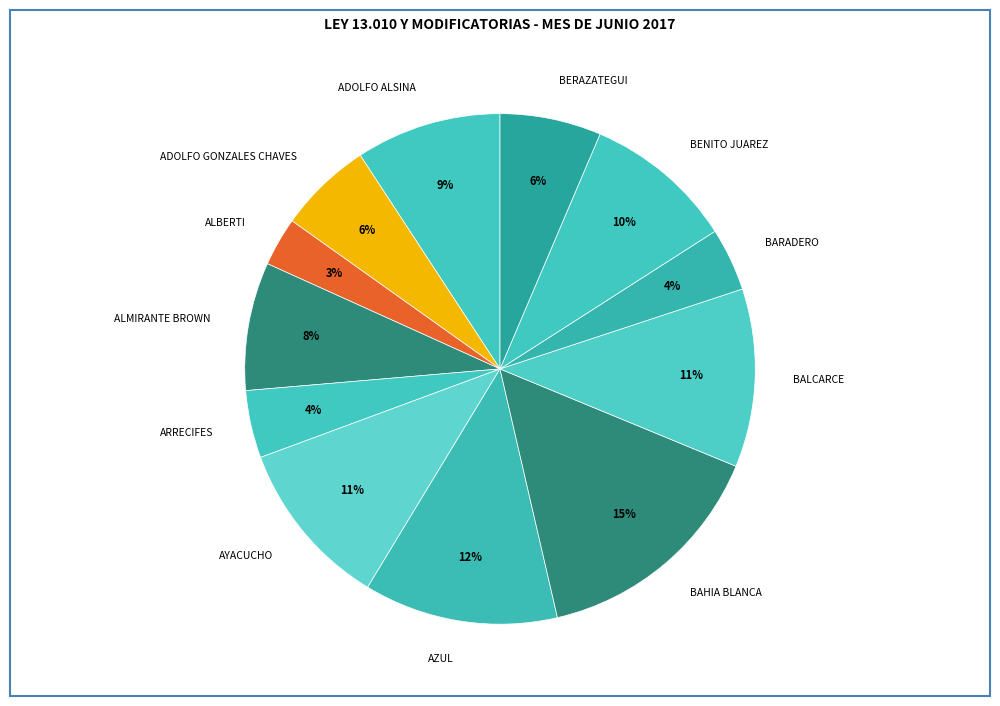

To the nearest percent, what percentage of the pie is BERAZATEGUI?

6%